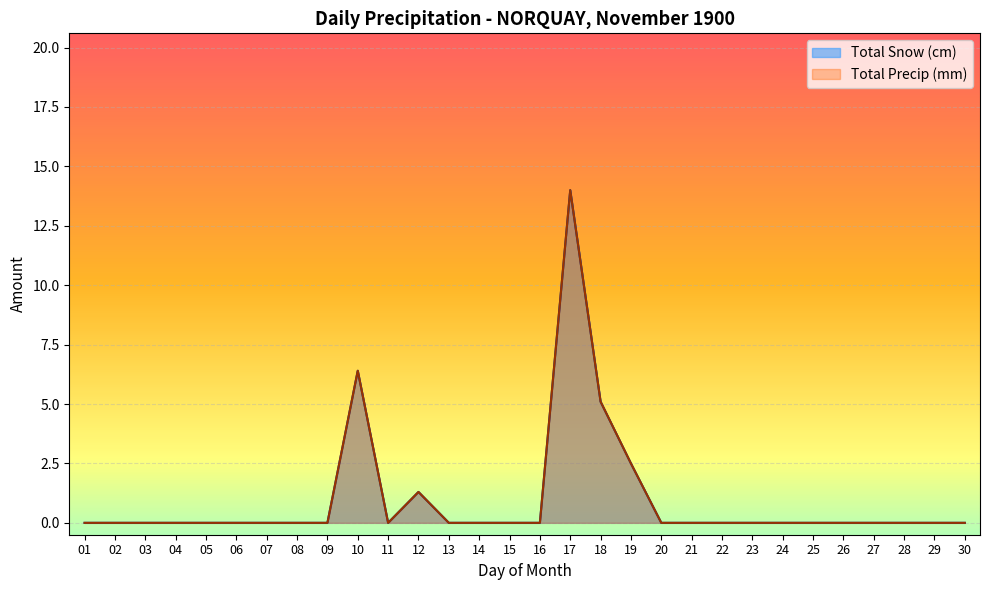

Which category has the lowest value in the Total Precip (mm) series?

01